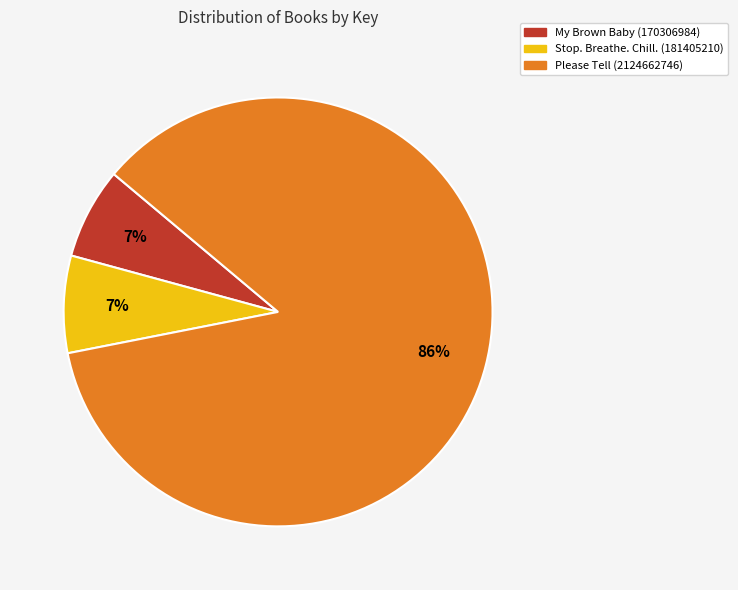

What percentage is the Please Tell (2124662746) slice, to the nearest percent?

86%